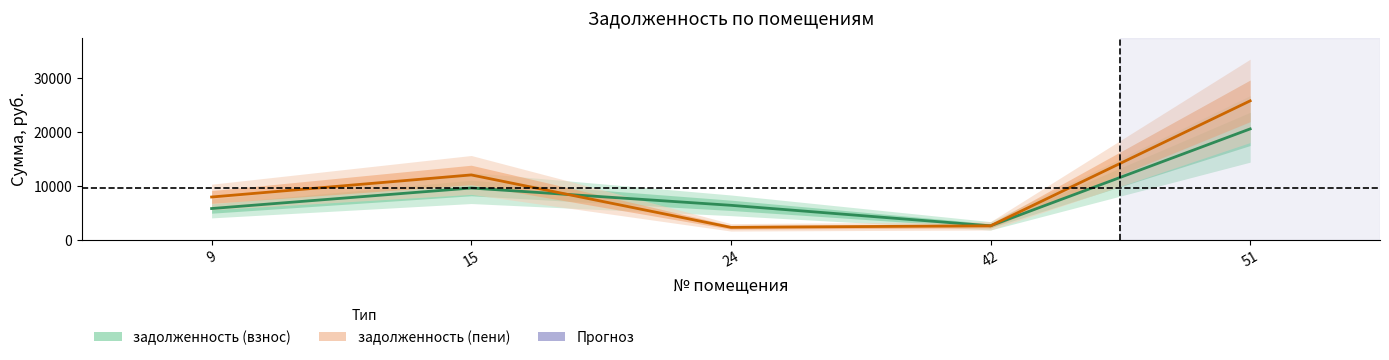

What is the value of the задолженность (пени) point at the 2nd from the left?

12054.1